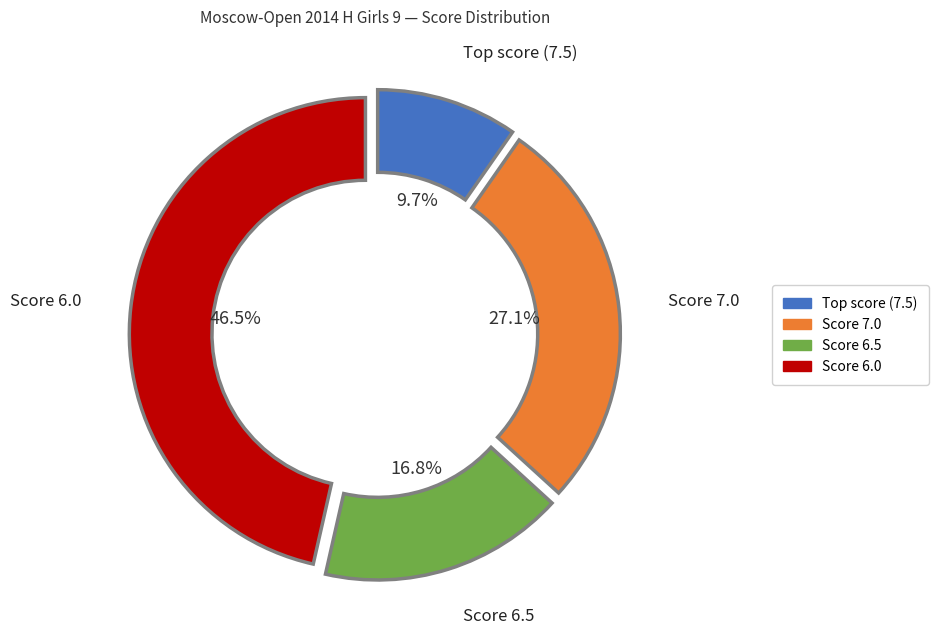

Is there any slice that represents more than half of the pie?

No